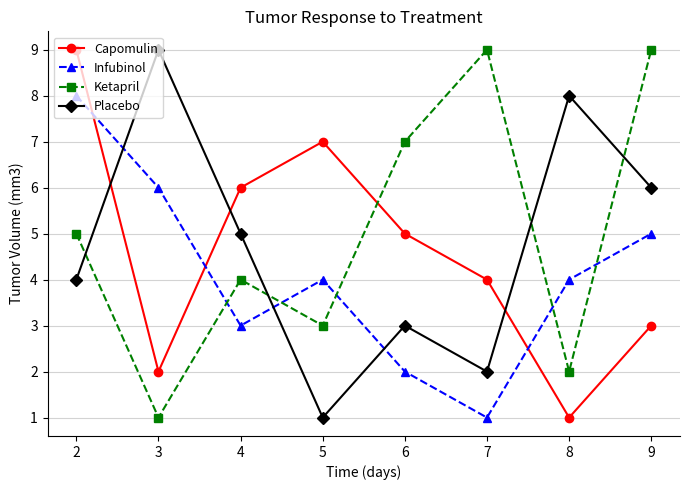

What is the greatest value displayed?

9